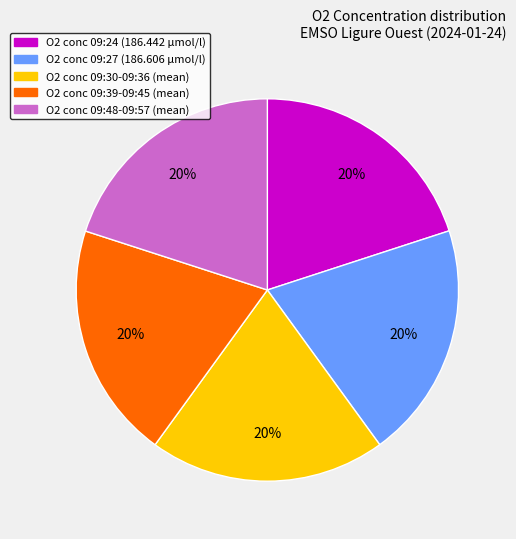

Does any single category account for the majority?

No